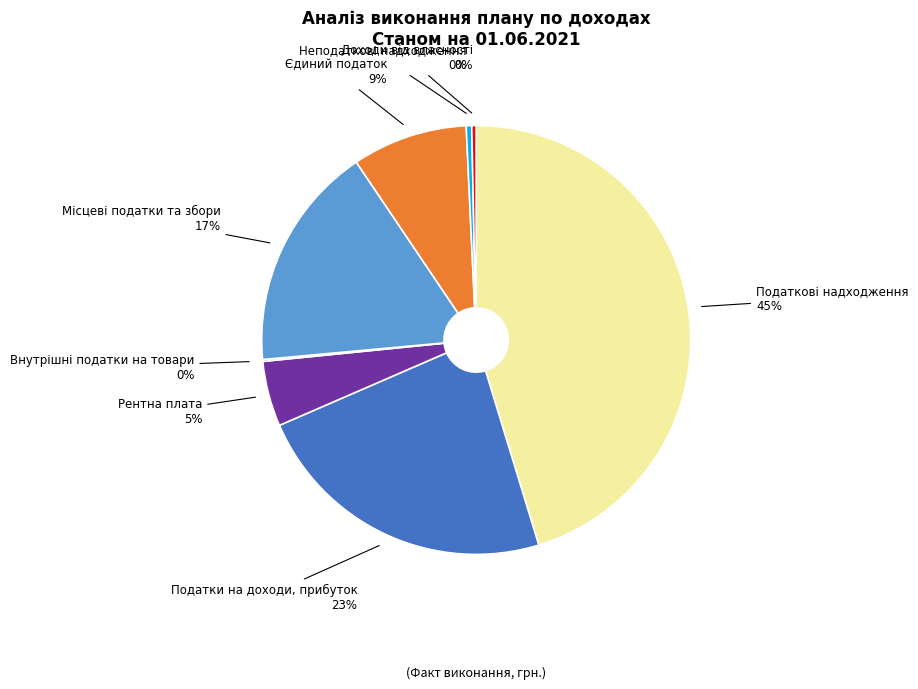

True or false: Місцеві податки та збори accounts for 17% of the total.

True